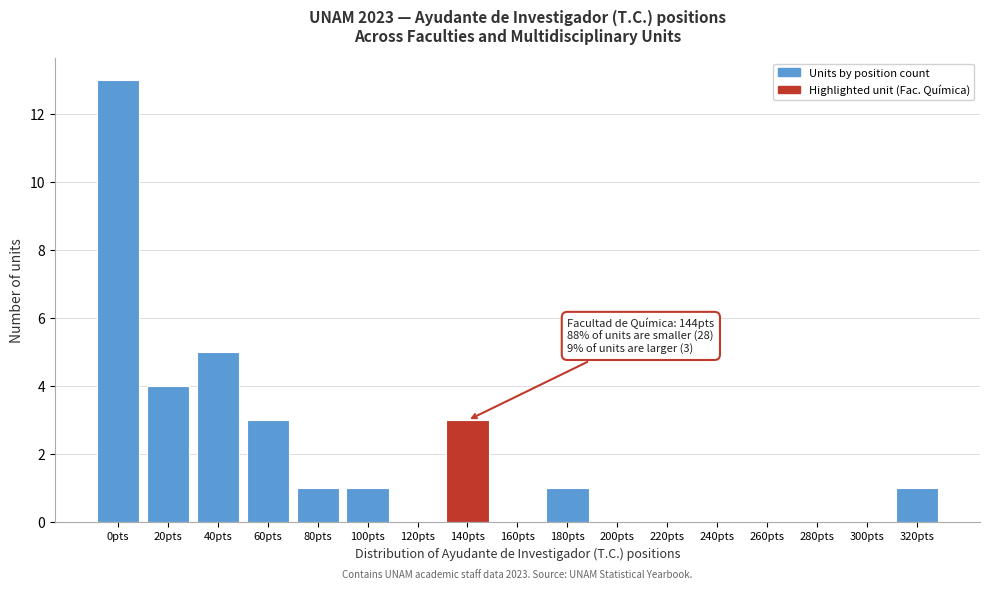

Reading left to right, what are all the values shown in this chart?

0pts=13	20pts=4	40pts=5	60pts=3	80pts=1	100pts=1	120pts=0	140pts=3	160pts=0	180pts=1	200pts=0	220pts=0	240pts=0	260pts=0	280pts=0	300pts=0	320pts=1